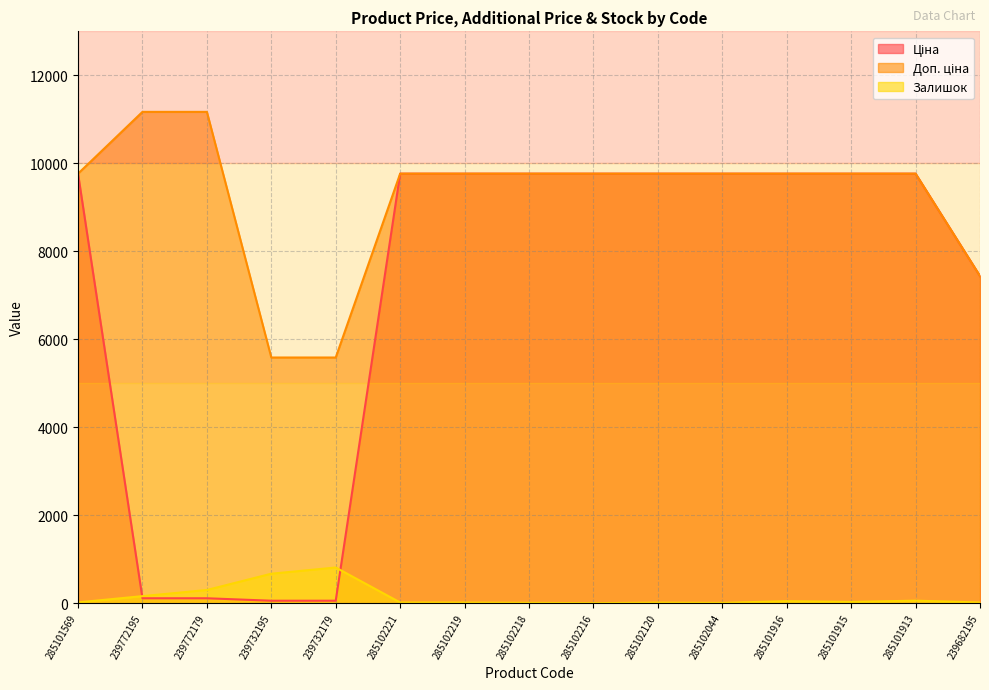

What is the total value across all series at 239772195?

11440.7